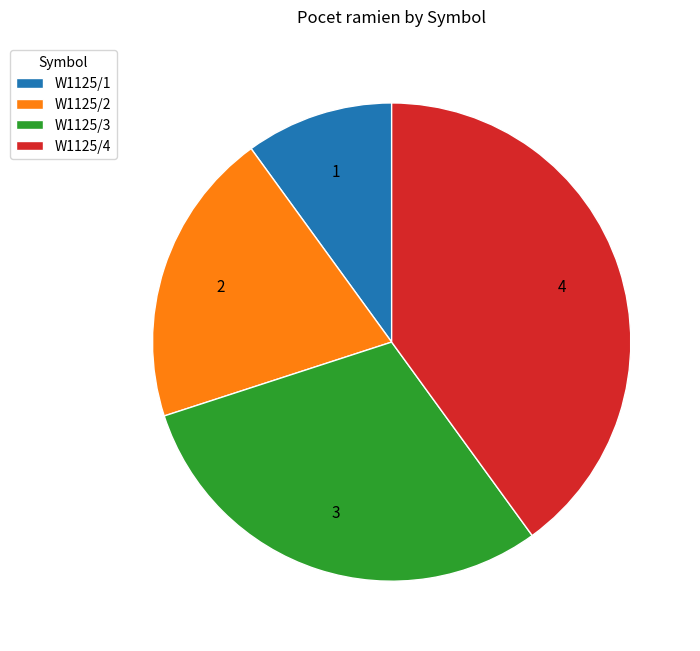

Count the number of slices in the pie.

4